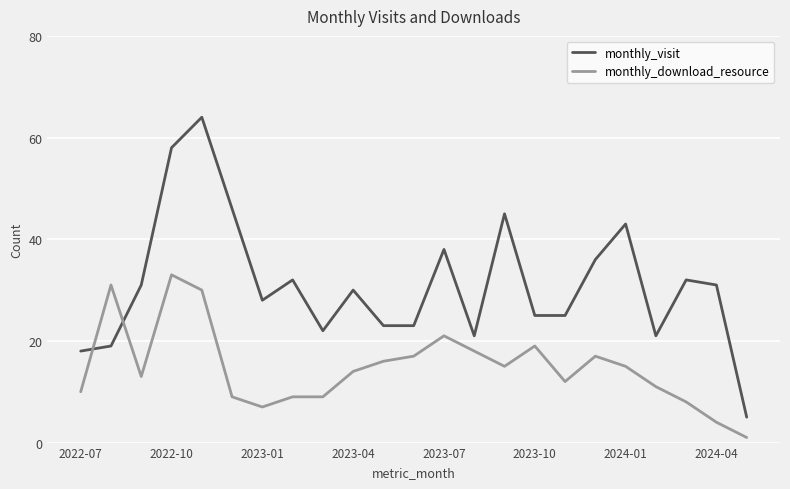

Rank the series by their maximum value, from highest to lowest.

monthly_visit, monthly_download_resource